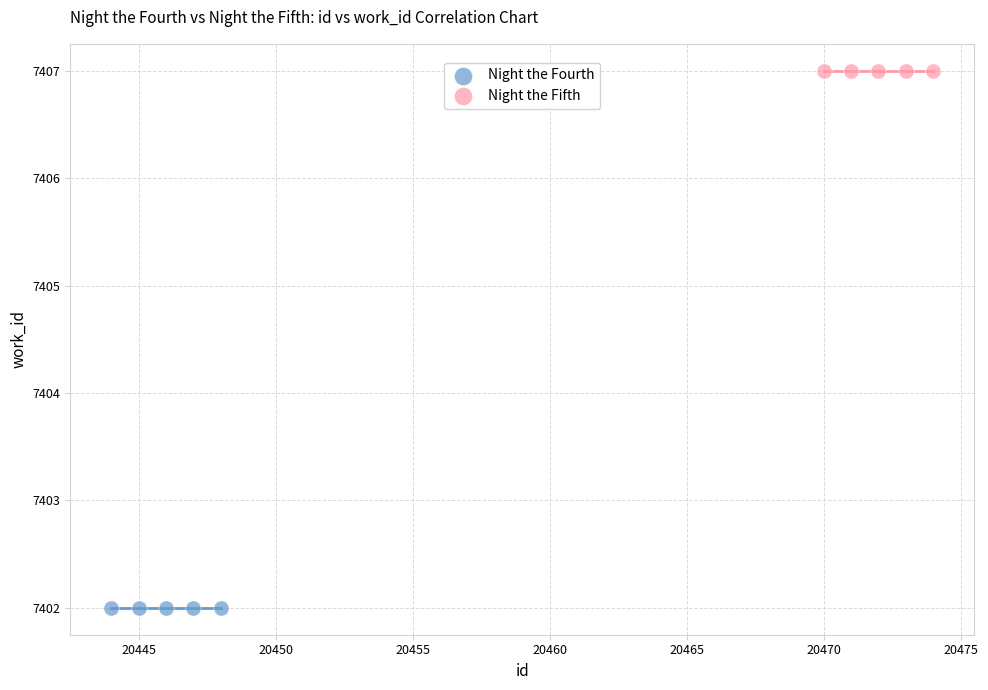

Which series contains the lowest Y value?

Night the Fourth